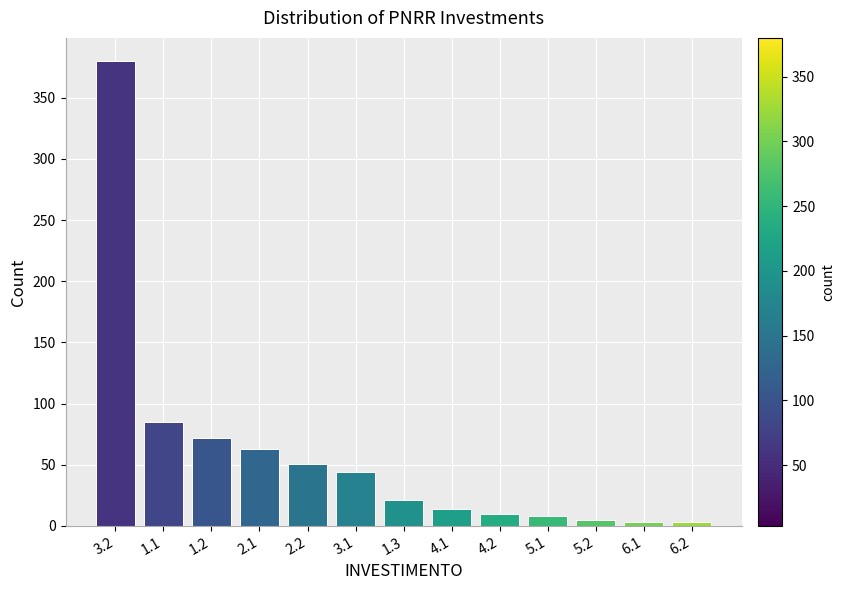

Reading left to right, extract all data points from this chart.

380	85	72	63	51	44	21	14	10	8	5	3	3